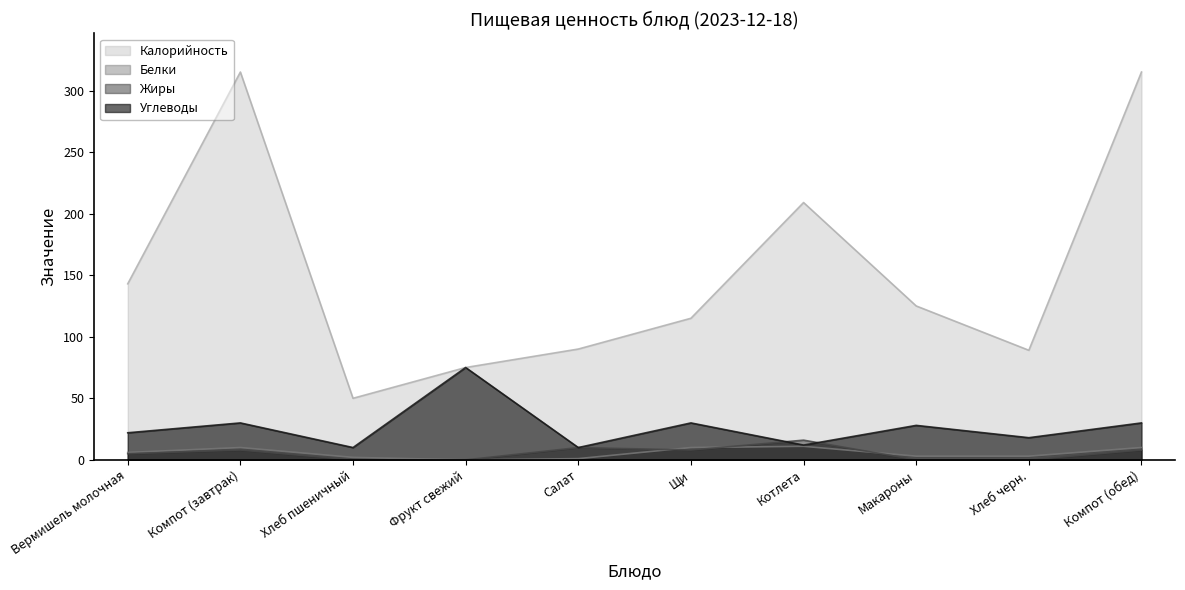

Which has a higher value, Котлета or Салат?

Котлета